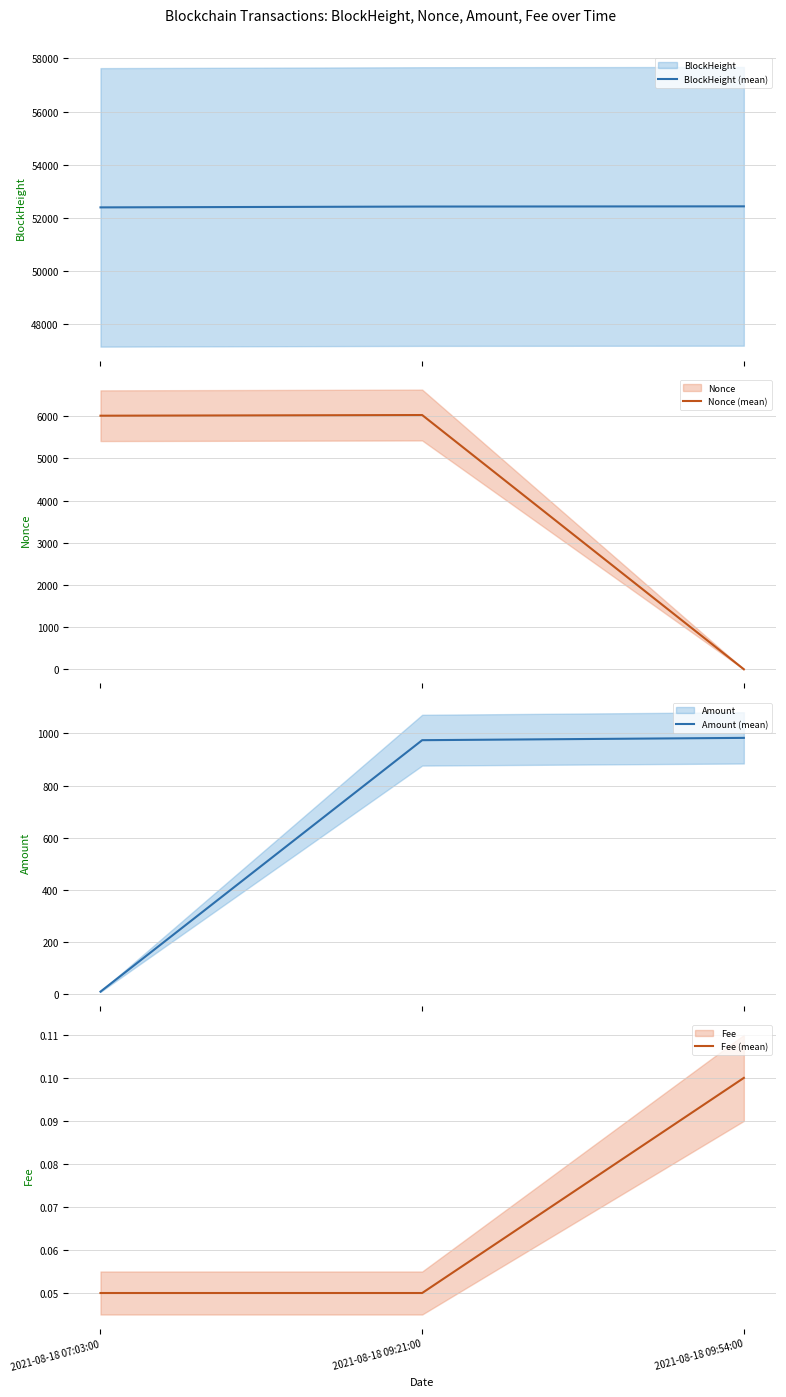

Does the chart display data point markers on the line(s)?

No